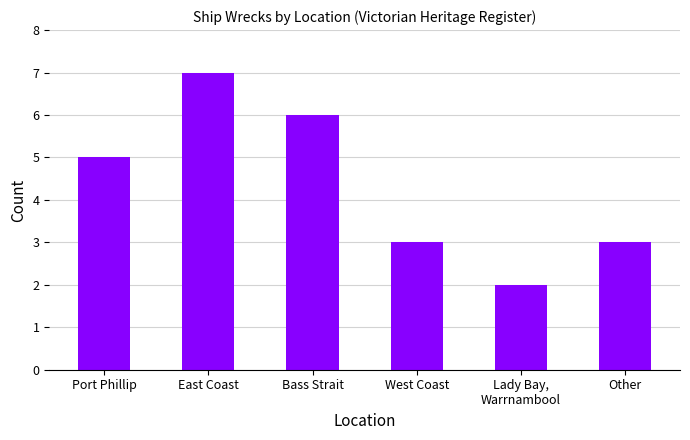

What is the label of the 6th bar from the left?

Other